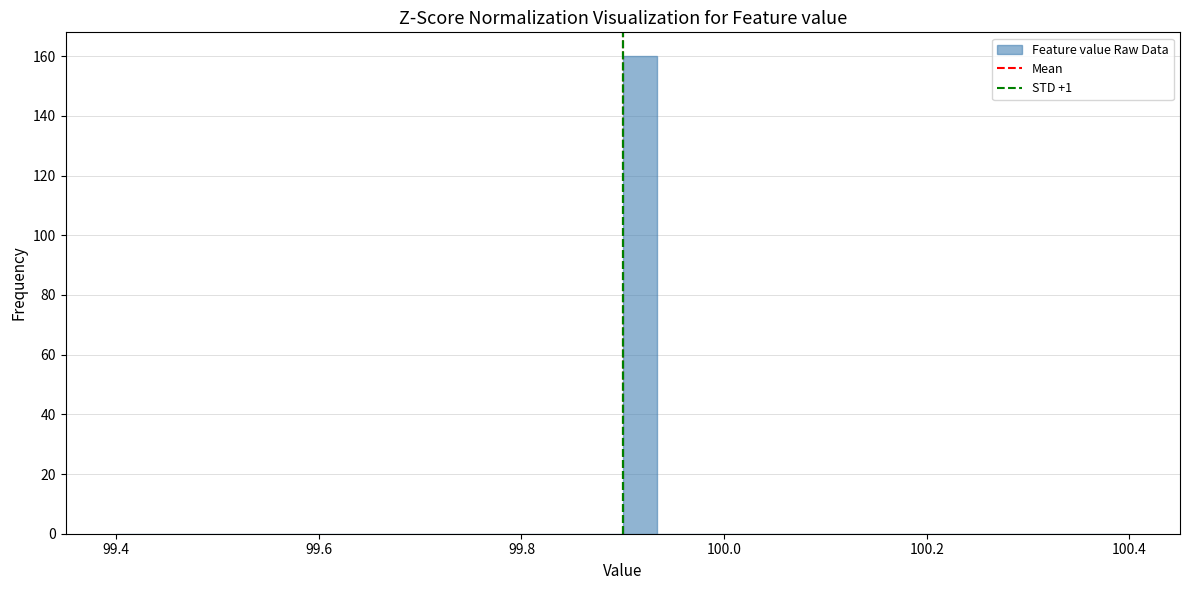

Around what value on the x-axis is the tallest bar? Give the approximate position of its centre, as read against the axis.

99.92